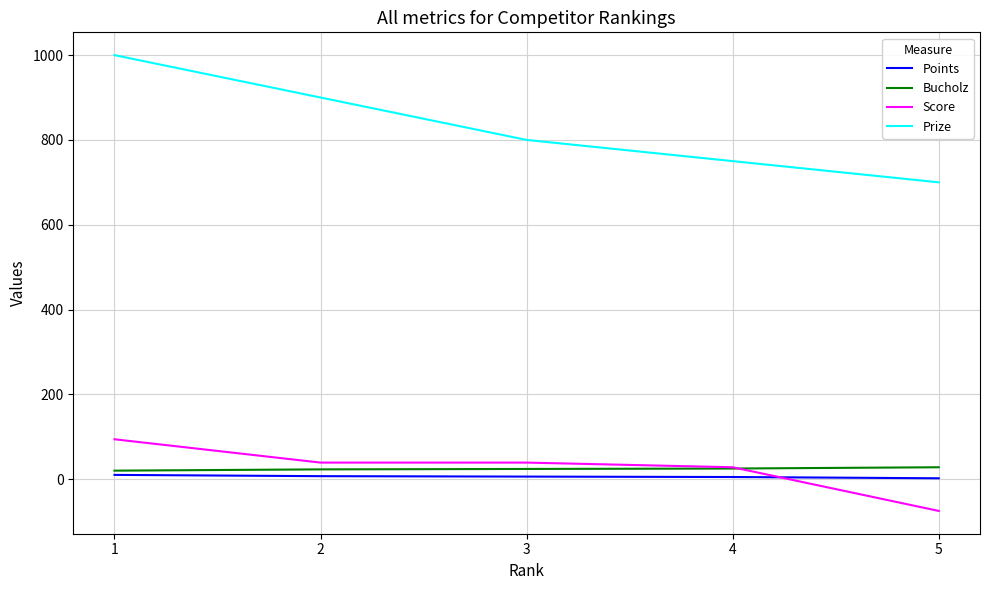

What is the maximum value shown in the chart?

1000